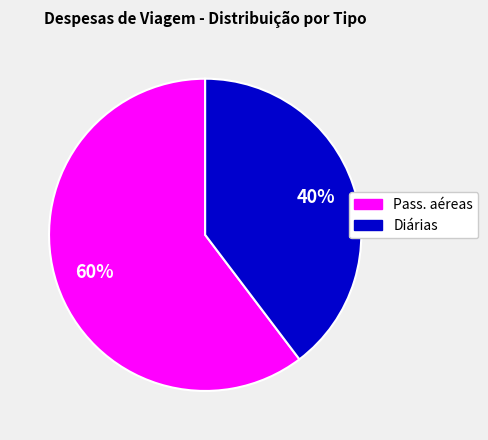

How many segments does this pie chart have?

2